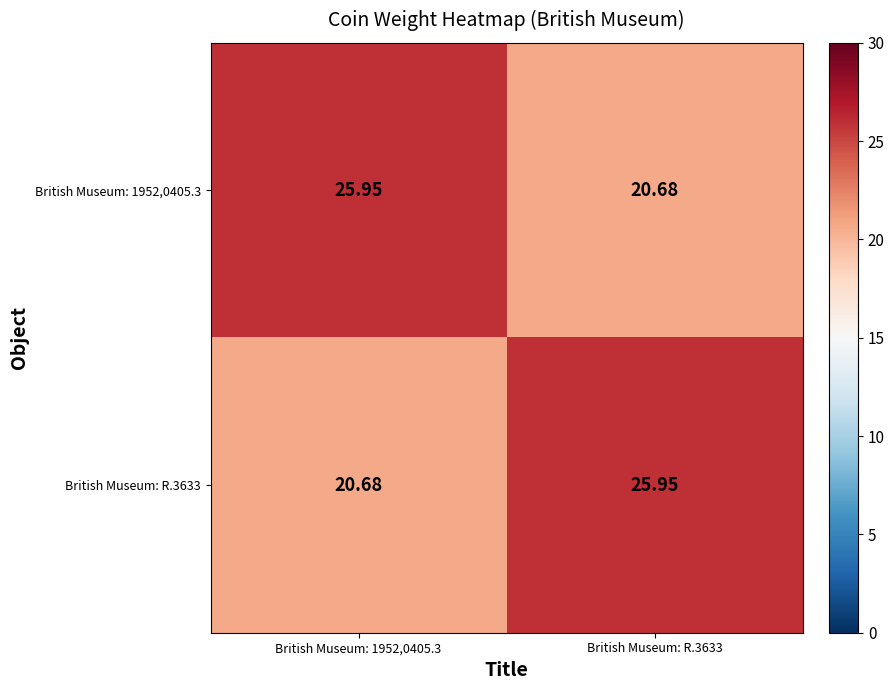

Is the value of British Museum: 1952,0405.3 at British Museum: R.3633 greater than the value of British Museum: R.3633 at British Museum: R.3633?

No